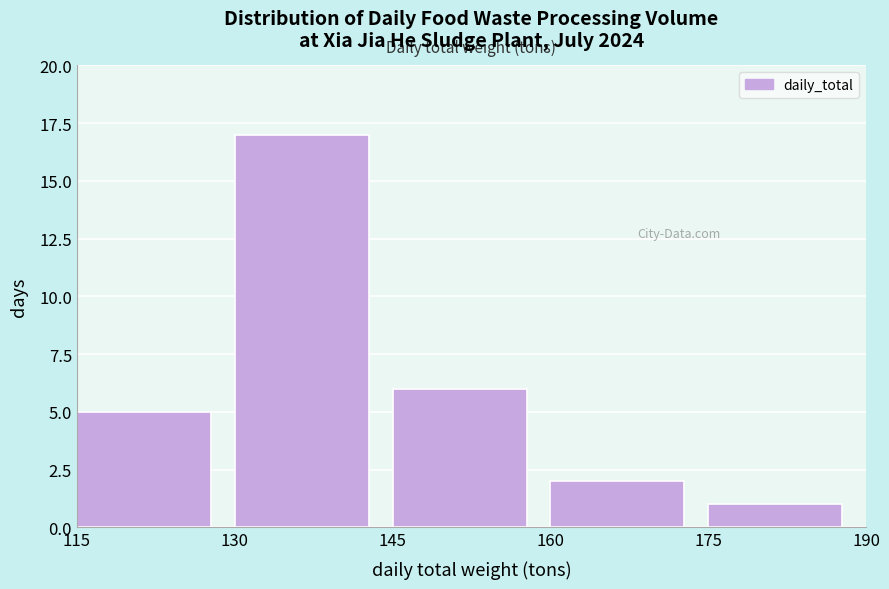

Reading left to right, list every bar in this chart as the range it spans on the x-axis followed by its height. The values are not printed on the chart, so give them approximately, as read against the axis.

115 to 130: 5
130 to 145: 17
145 to 160: 6
160 to 175: 2
175 to 190: 1